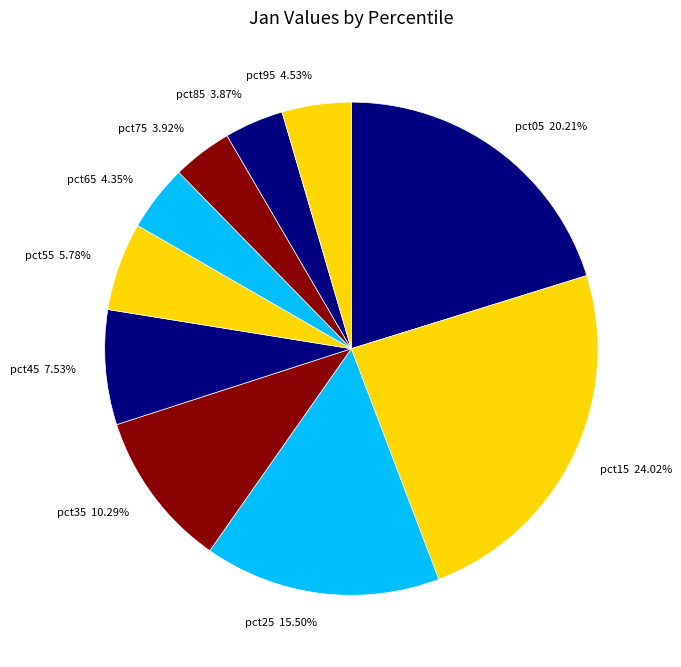

To the nearest percent, what is the combined percentage of pct15 and pct05?

44%